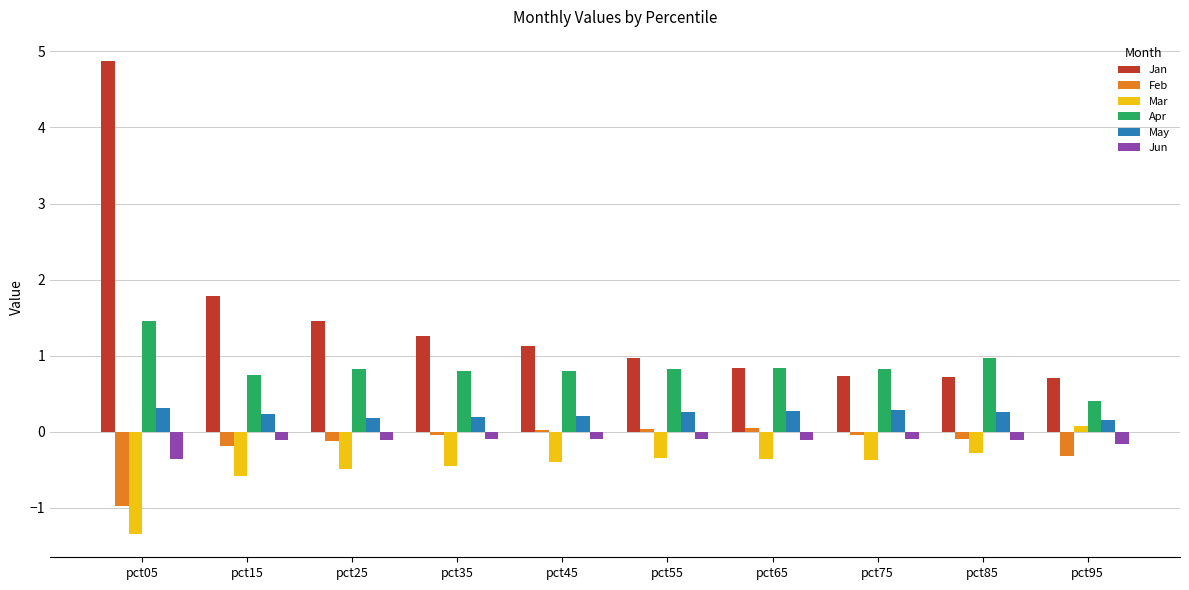

Which series has the largest range (max minus min)?

Jan